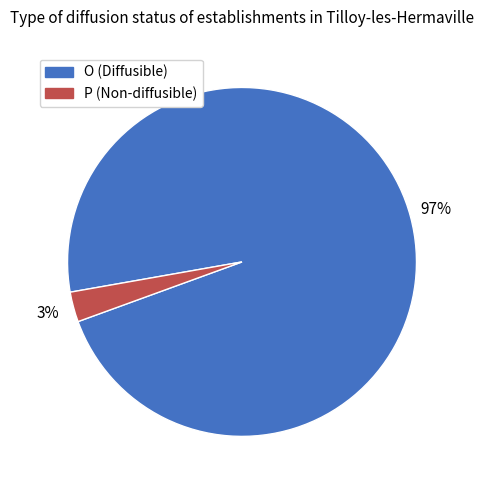

The P slice represents 10% of the pie. True or false?

False